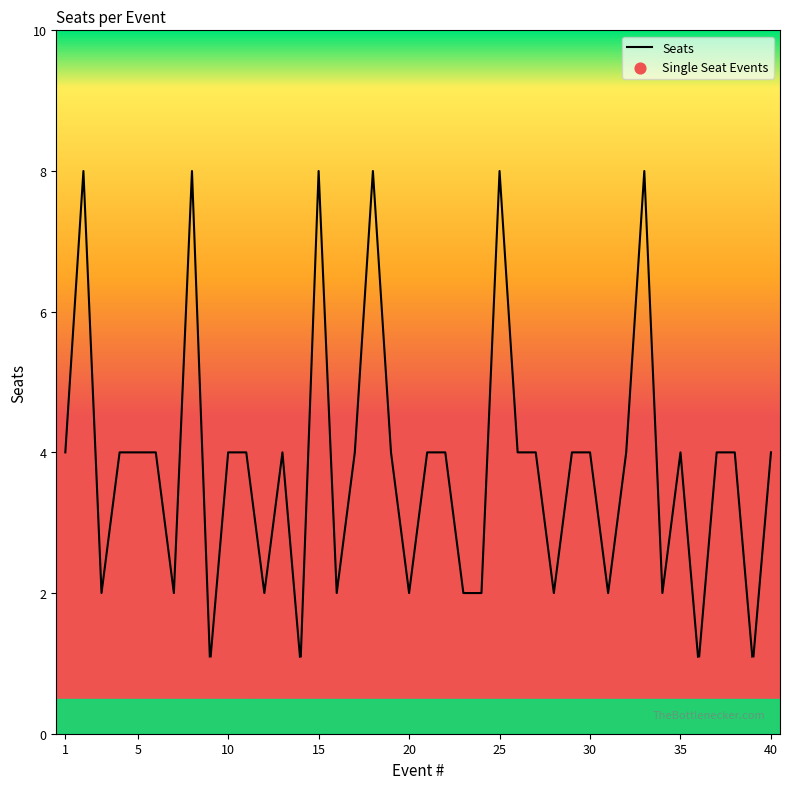

What is the greatest value displayed?

8